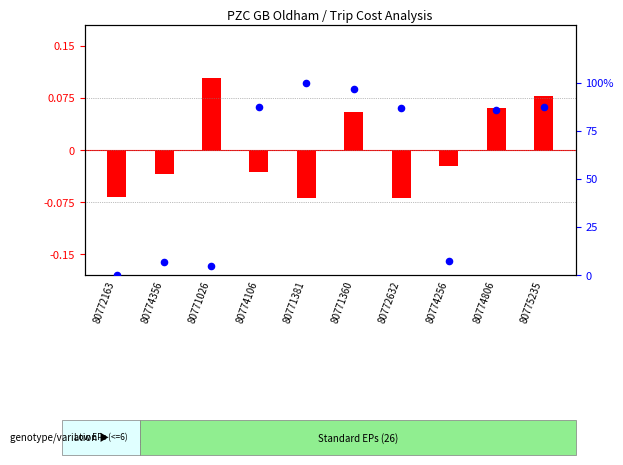

Which has a higher value, 80771360 or 80772632?

80771360